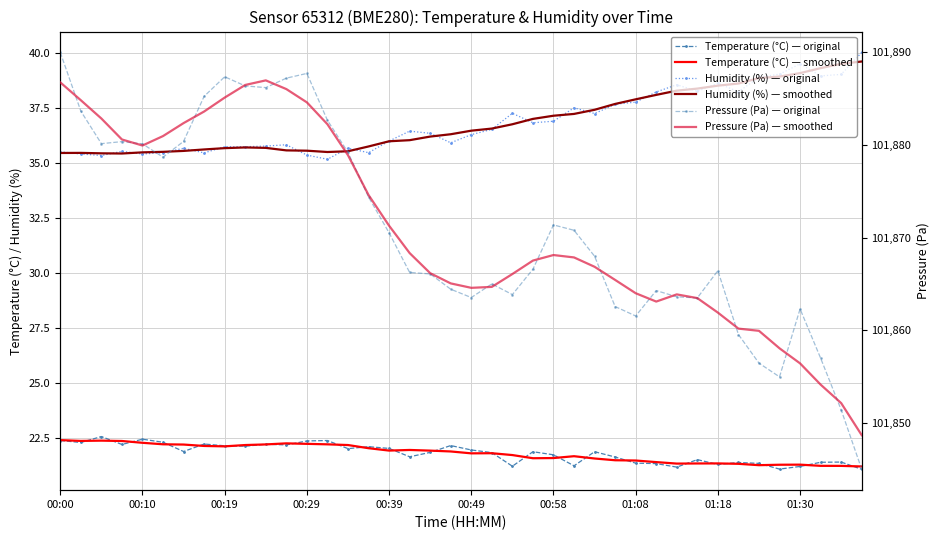

What is the difference between the second highest and minimum values in the Pressure (Pa) — smoothed series?

38.1